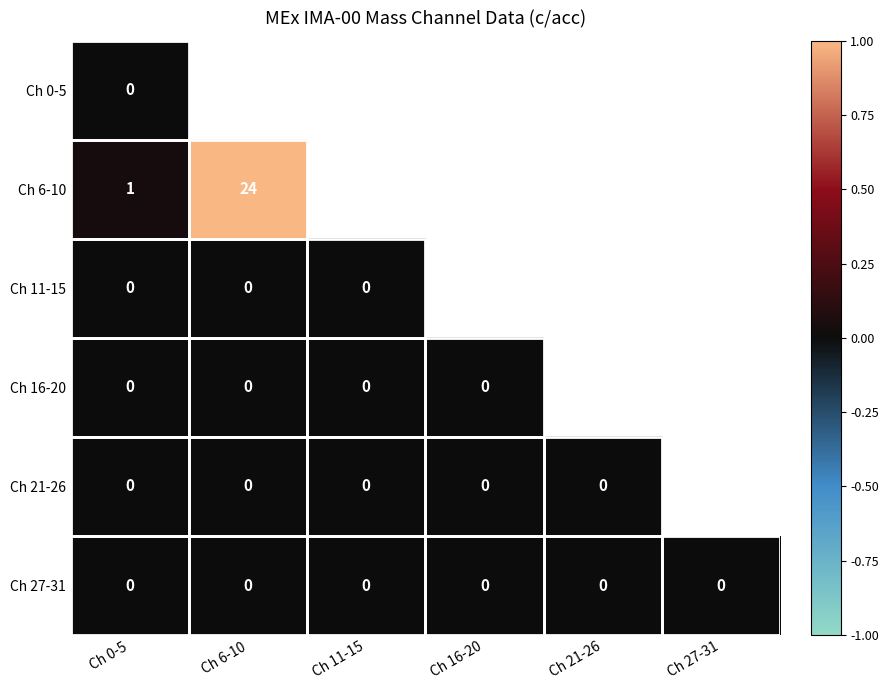

Which label corresponds to the largest value in the chart?

Ch 6-10